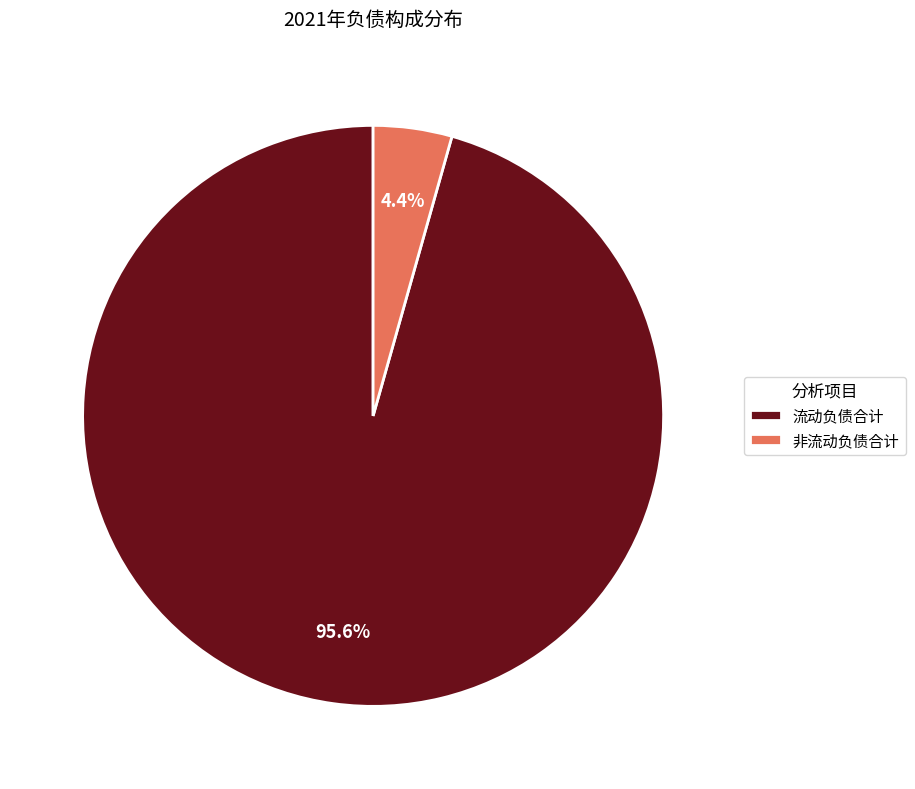

What percentage is NOT represented by 流动负债合计?

4.4%